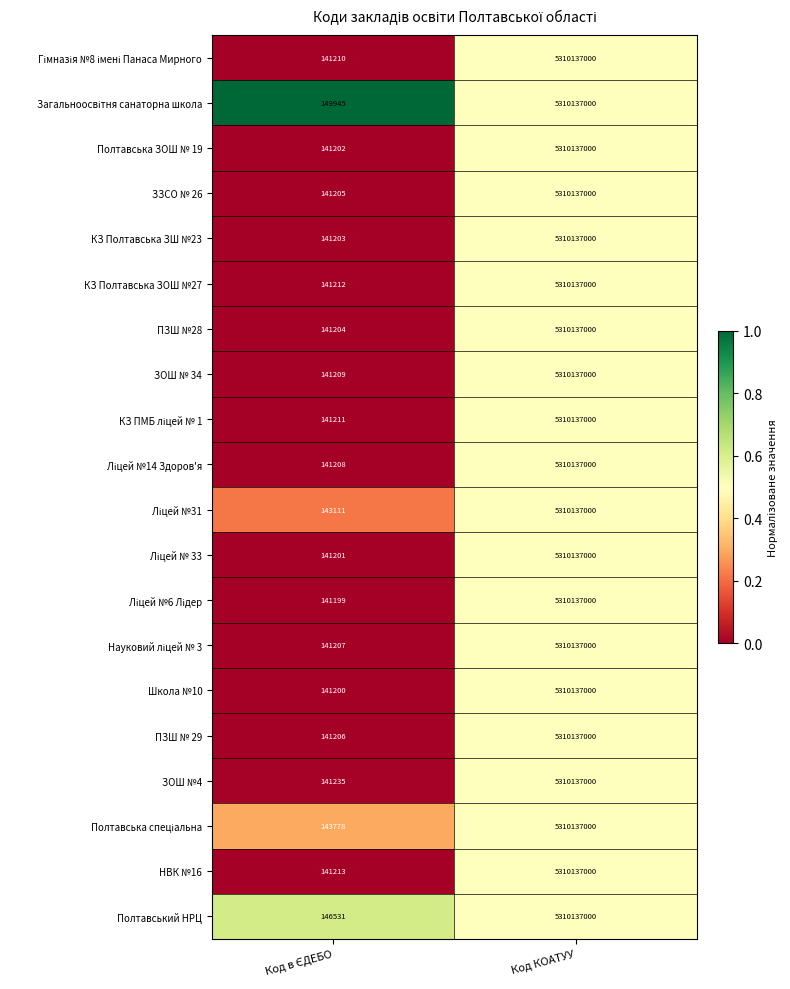

What is the smallest value displayed?

141199